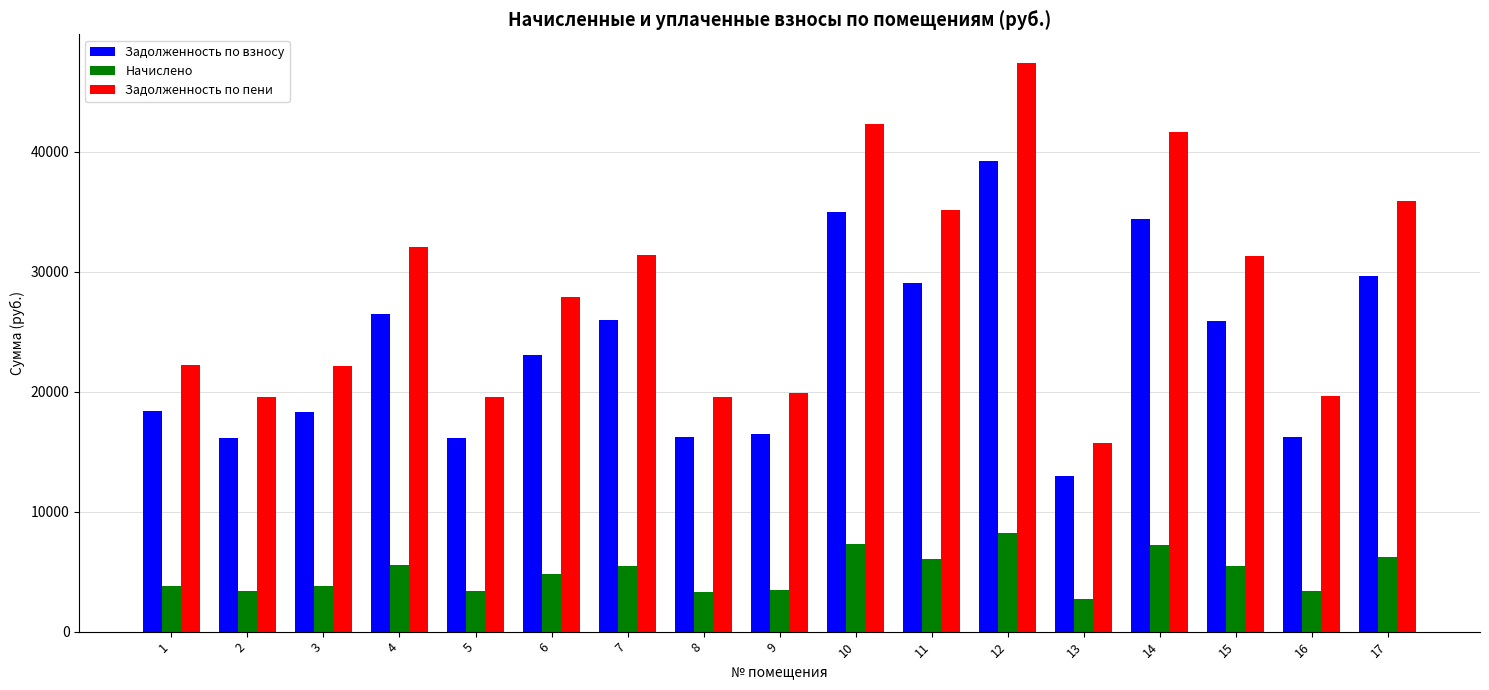

Which series has the largest range (max minus min)?

Задолженность по пени